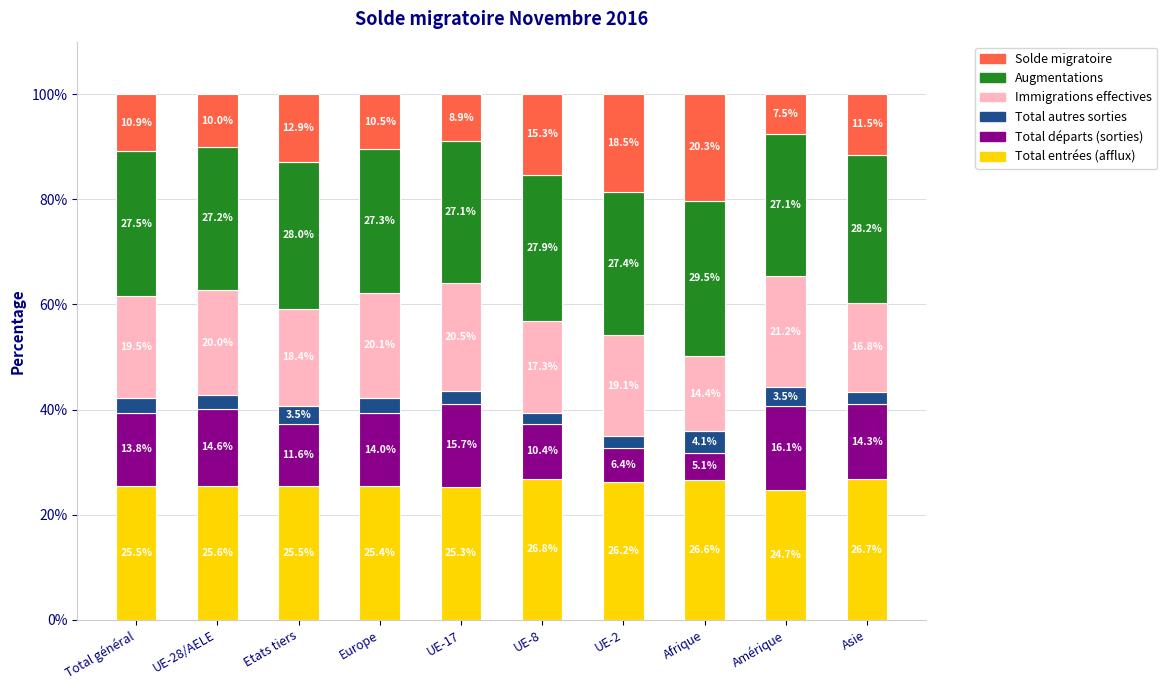

True or false: Total entrées (afflux) has a value of 25.3 at UE-17.

True